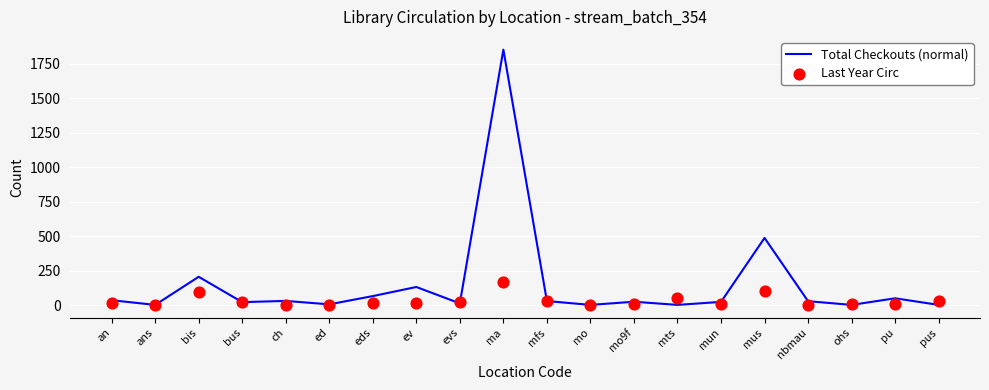

What is the total value across all series at mts?

52